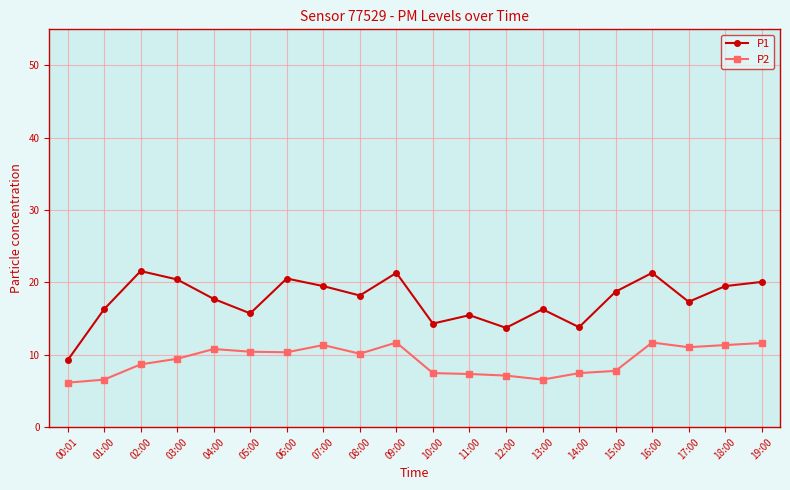

Where is the first local minimum for P1?

05:00